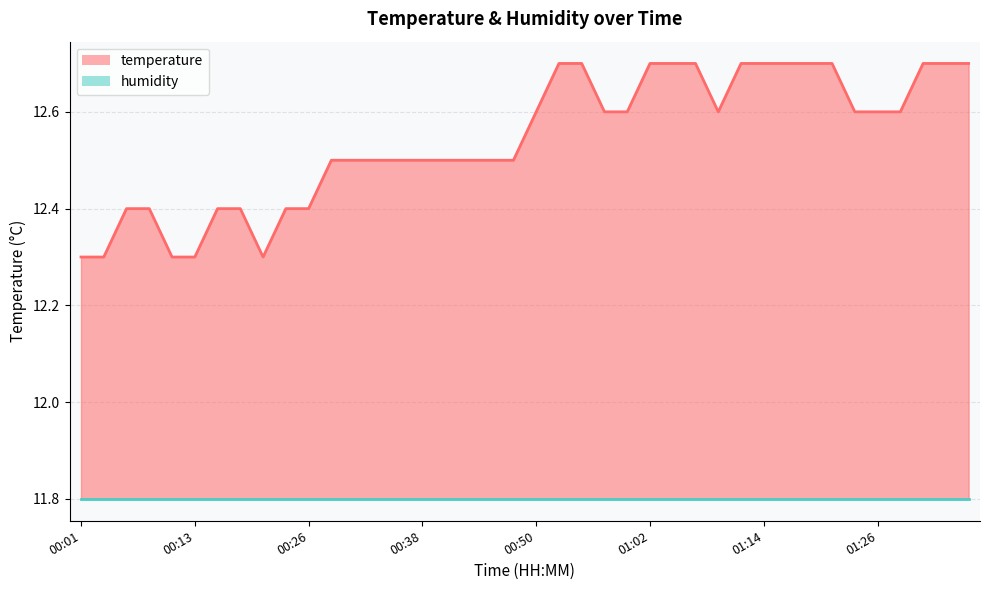

What is the label of the 14th point from the right?

01:05